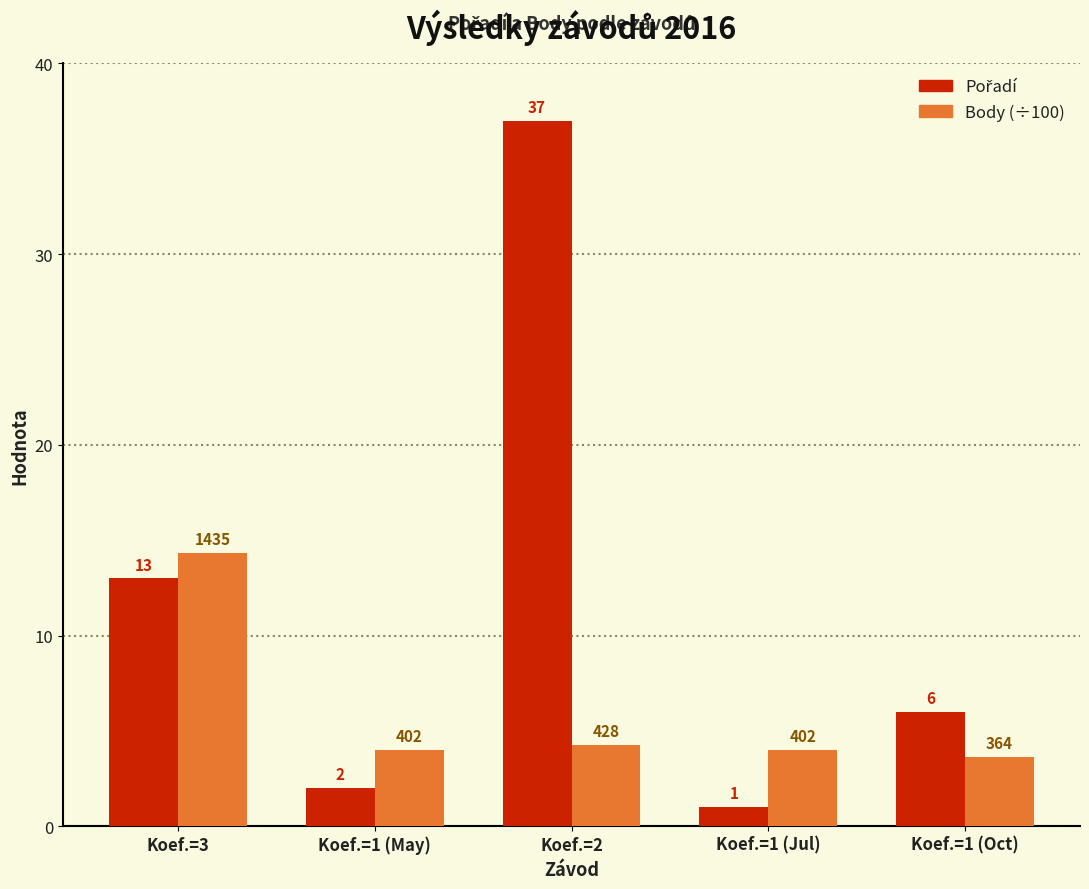

Which category has the lowest value across all series?

Koef.=1 (Jul)